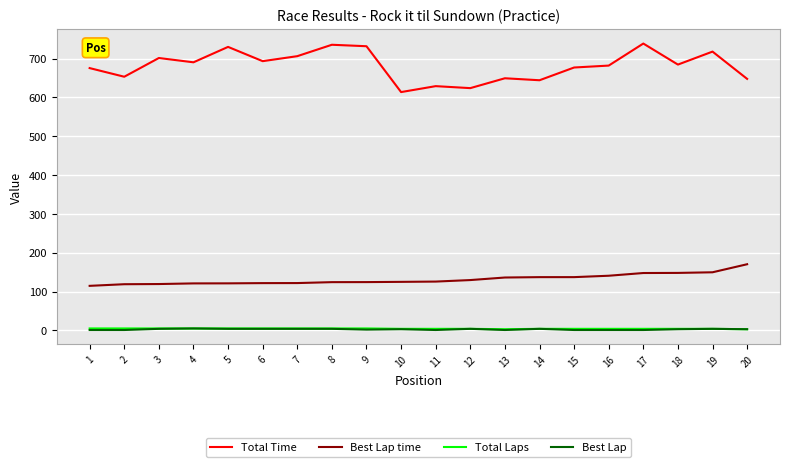

True or false: Best Lap has a value of 1.0 at 1.

True